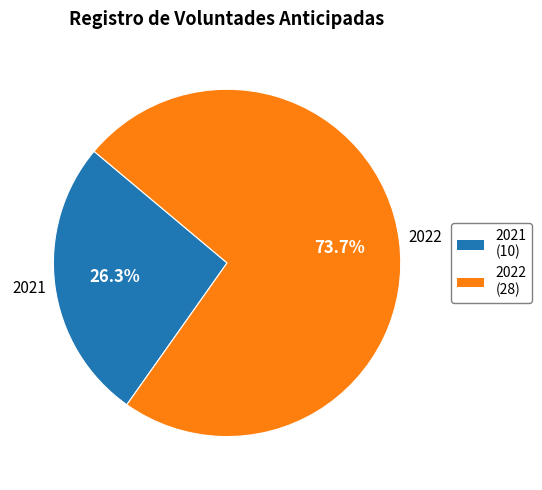

Is 2022 the majority of the pie?

Yes